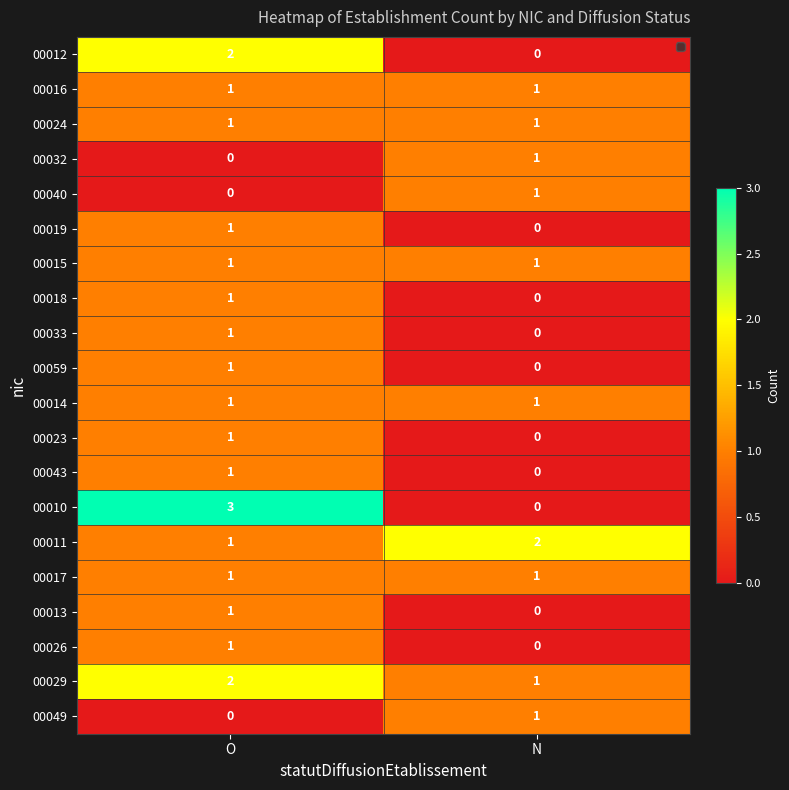

Which category has the highest value in the 00049 series?

N